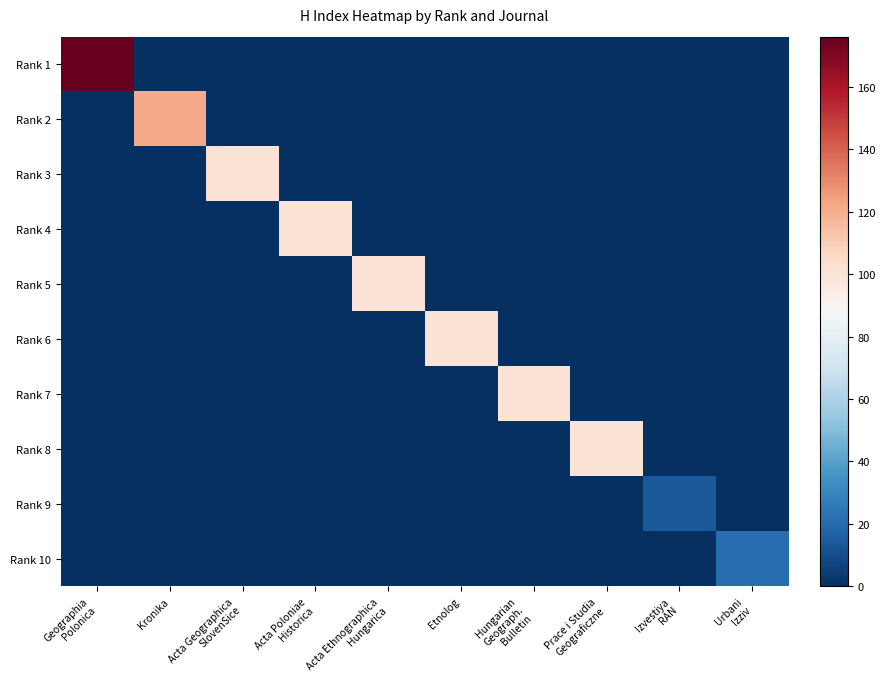

Reading right to left, list all the values displayed in this chart.

Rank 1: Urbani
Izziv=0	Izvestiya
RAN=0	Prace i Studia
Geograficzne=0	Hungarian
Geograph.
Bulletin=0	Etnolog=0	Acta Ethnographica
Hungarica=0	Acta Poloniae
Historica=0	Acta Geographica
SlovenSice=0	Kronika=0	Geographia
Polonica=176
Rank 2: Urbani
Izziv=0	Izvestiya
RAN=0	Prace i Studia
Geograficzne=0	Hungarian
Geograph.
Bulletin=0	Etnolog=0	Acta Ethnographica
Hungarica=0	Acta Poloniae
Historica=0	Acta Geographica
SlovenSice=0	Kronika=121	Geographia
Polonica=0
Rank 3: Urbani
Izziv=0	Izvestiya
RAN=0	Prace i Studia
Geograficzne=0	Hungarian
Geograph.
Bulletin=0	Etnolog=0	Acta Ethnographica
Hungarica=0	Acta Poloniae
Historica=0	Acta Geographica
SlovenSice=101	Kronika=0	Geographia
Polonica=0
Rank 4: Urbani
Izziv=0	Izvestiya
RAN=0	Prace i Studia
Geograficzne=0	Hungarian
Geograph.
Bulletin=0	Etnolog=0	Acta Ethnographica
Hungarica=0	Acta Poloniae
Historica=101	Acta Geographica
SlovenSice=0	Kronika=0	Geographia
Polonica=0
Rank 5: Urbani
Izziv=0	Izvestiya
RAN=0	Prace i Studia
Geograficzne=0	Hungarian
Geograph.
Bulletin=0	Etnolog=0	Acta Ethnographica
Hungarica=100	Acta Poloniae
Historica=0	Acta Geographica
SlovenSice=0	Kronika=0	Geographia
Polonica=0
Rank 6: Urbani
Izziv=0	Izvestiya
RAN=0	Prace i Studia
Geograficzne=0	Hungarian
Geograph.
Bulletin=0	Etnolog=100	Acta Ethnographica
Hungarica=0	Acta Poloniae
Historica=0	Acta Geographica
SlovenSice=0	Kronika=0	Geographia
Polonica=0
Rank 7: Urbani
Izziv=0	Izvestiya
RAN=0	Prace i Studia
Geograficzne=0	Hungarian
Geograph.
Bulletin=100	Etnolog=0	Acta Ethnographica
Hungarica=0	Acta Poloniae
Historica=0	Acta Geographica
SlovenSice=0	Kronika=0	Geographia
Polonica=0
Rank 8: Urbani
Izziv=0	Izvestiya
RAN=0	Prace i Studia
Geograficzne=100	Hungarian
Geograph.
Bulletin=0	Etnolog=0	Acta Ethnographica
Hungarica=0	Acta Poloniae
Historica=0	Acta Geographica
SlovenSice=0	Kronika=0	Geographia
Polonica=0
Rank 9: Urbani
Izziv=0	Izvestiya
RAN=14	Prace i Studia
Geograficzne=0	Hungarian
Geograph.
Bulletin=0	Etnolog=0	Acta Ethnographica
Hungarica=0	Acta Poloniae
Historica=0	Acta Geographica
SlovenSice=0	Kronika=0	Geographia
Polonica=0
Rank 10: Urbani
Izziv=21	Izvestiya
RAN=0	Prace i Studia
Geograficzne=0	Hungarian
Geograph.
Bulletin=0	Etnolog=0	Acta Ethnographica
Hungarica=0	Acta Poloniae
Historica=0	Acta Geographica
SlovenSice=0	Kronika=0	Geographia
Polonica=0